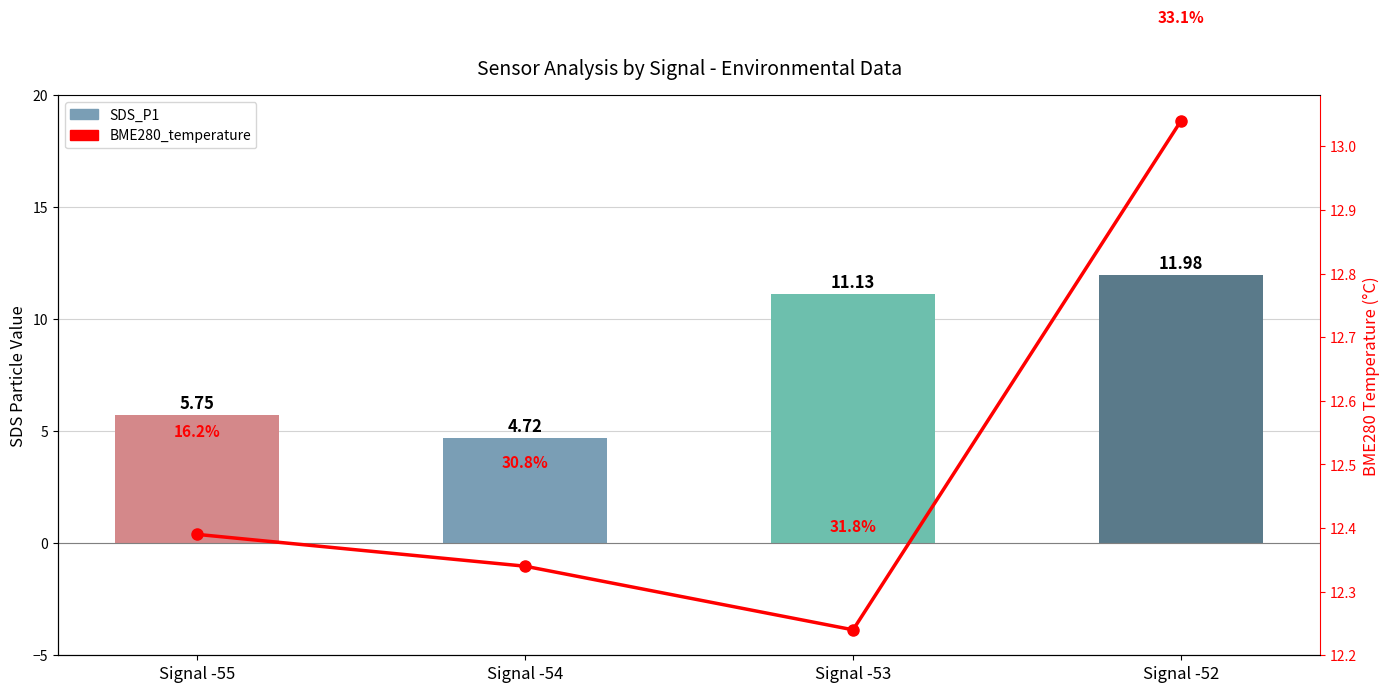

What is the total value across all series at Signal -53?

23.4